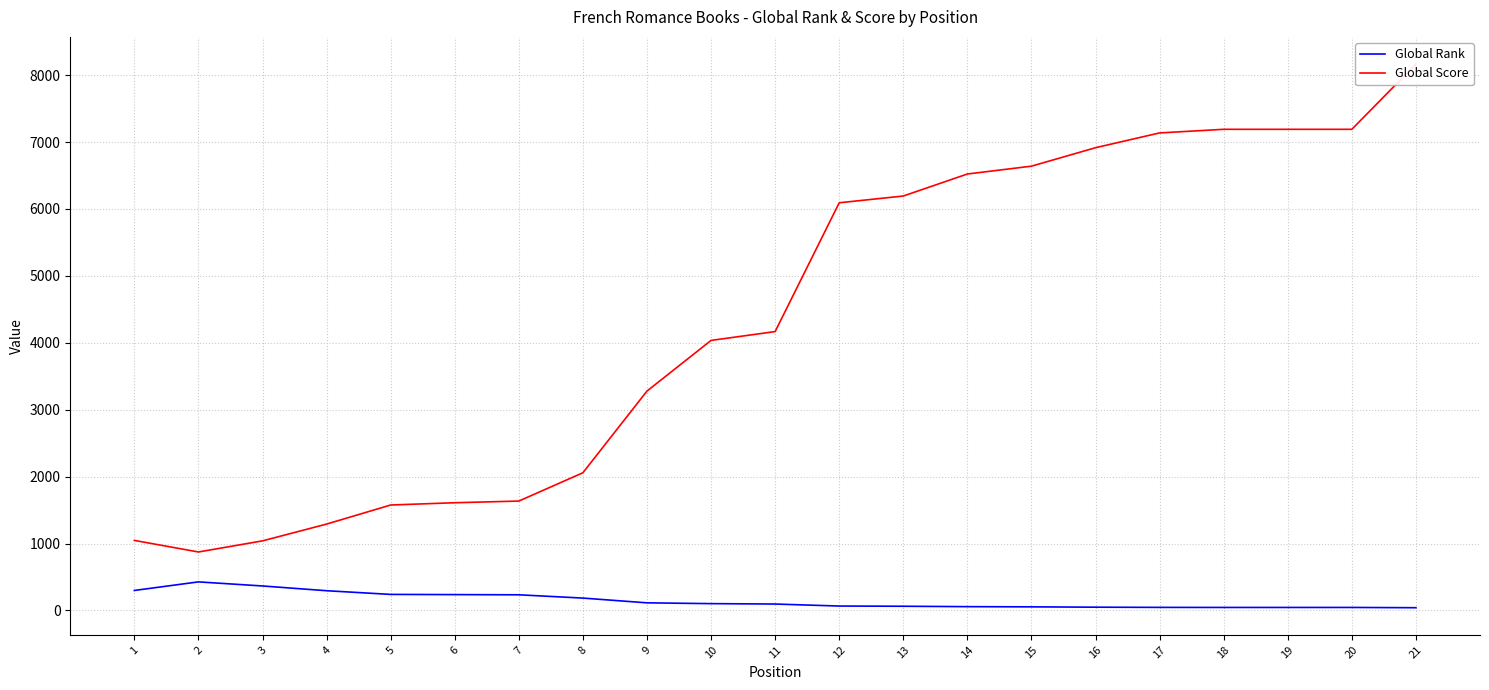

What is the average value of the Global Score series?

4374